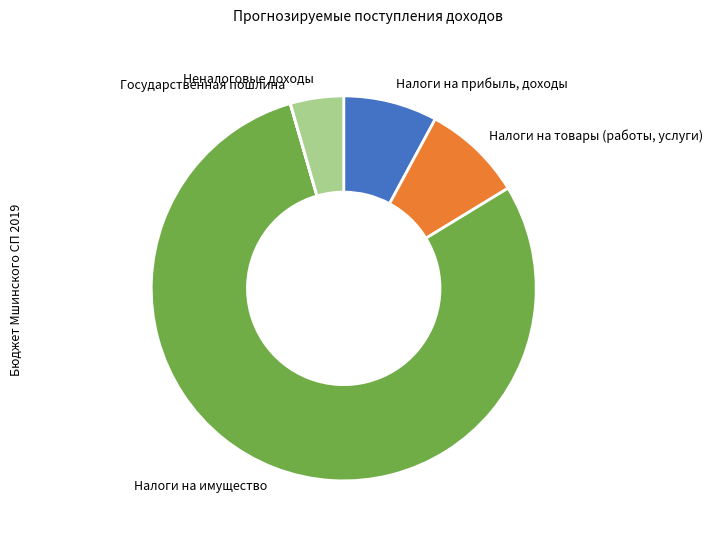

Between Налоги на товары (работы, услуги) and Неналоговые доходы, which is larger?

Налоги на товары (работы, услуги)